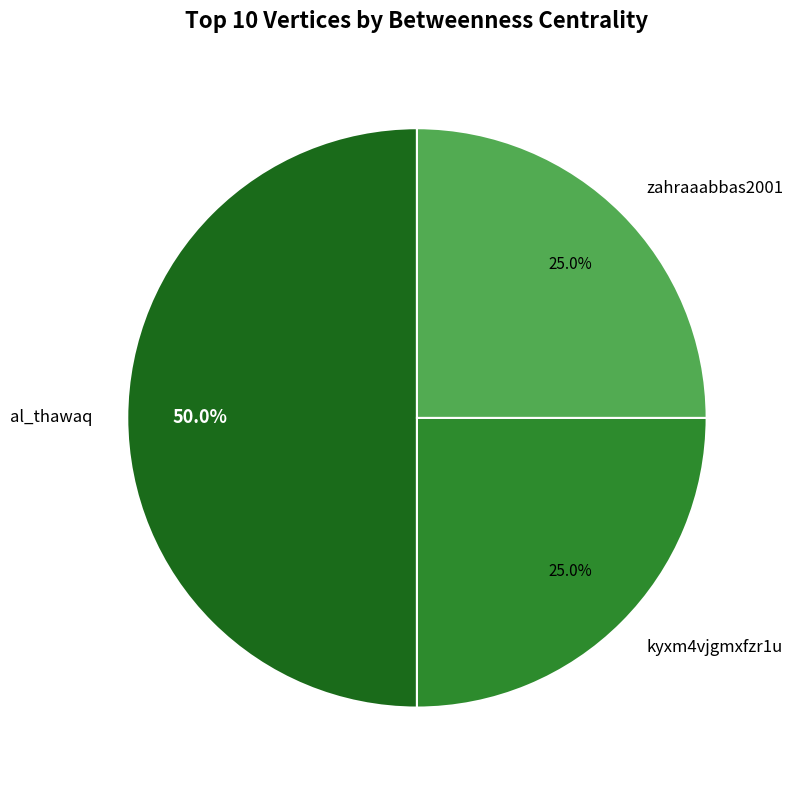

Count the number of slices in the pie.

3